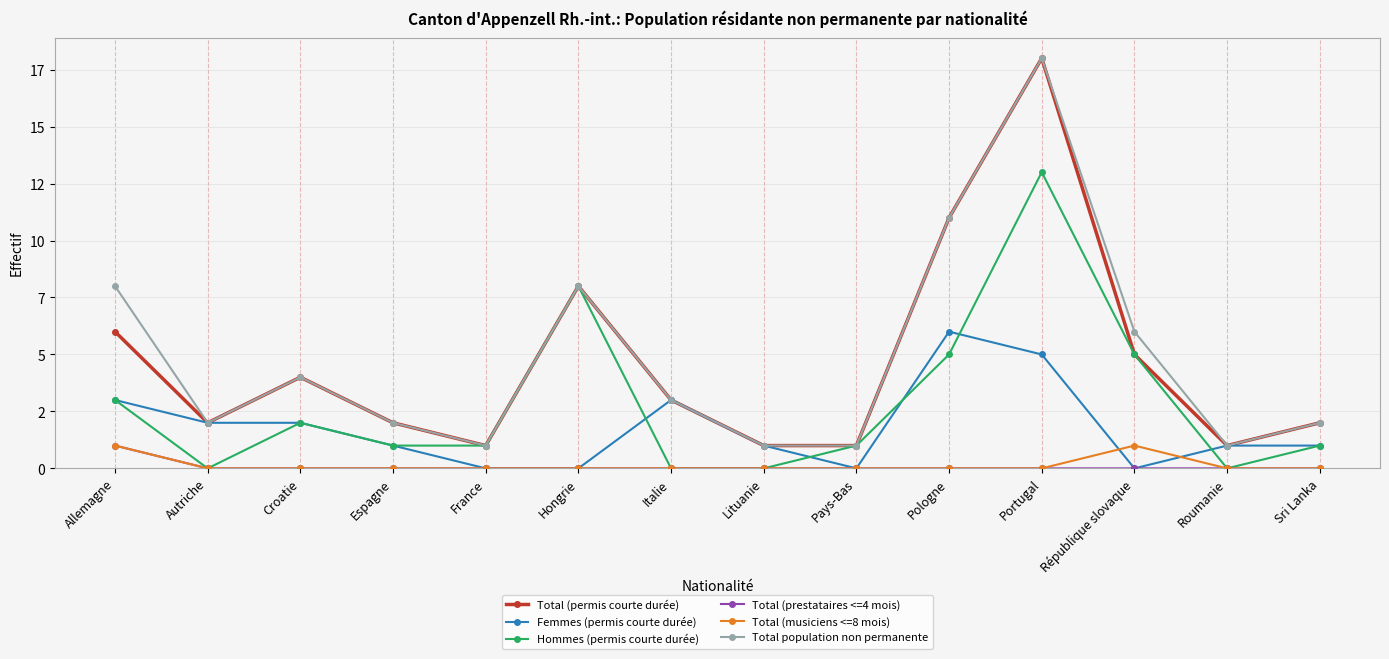

At Autriche, list the series in order from largest to smallest.

Total (permis courte durée), Femmes (permis courte durée), Total population non permanente, Hommes (permis courte durée), Total (prestataires <=4 mois), Total (musiciens <=8 mois)